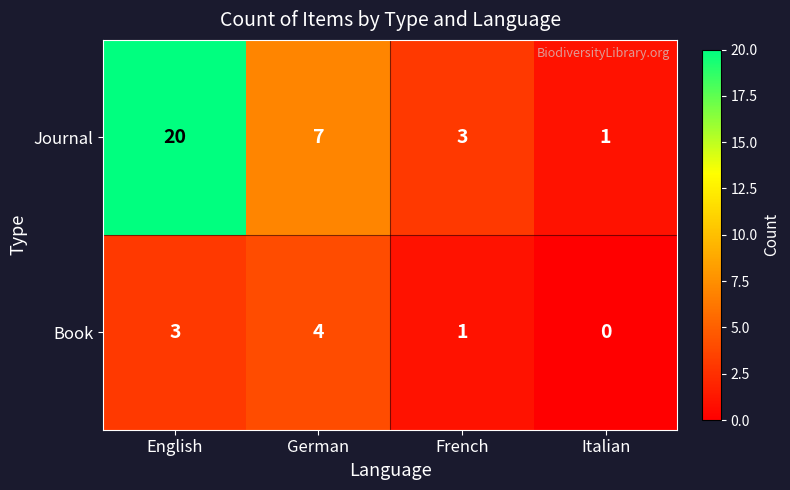

Reading left to right, extract all data points from this chart.

Journal: 20	7	3	1
Book: 3	4	1	0